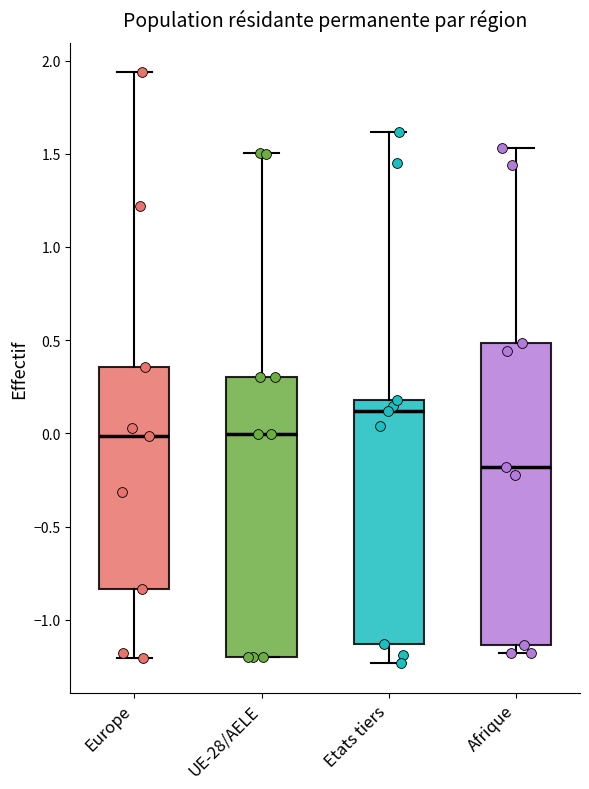

Which box has the highest median line?

Etats tiers